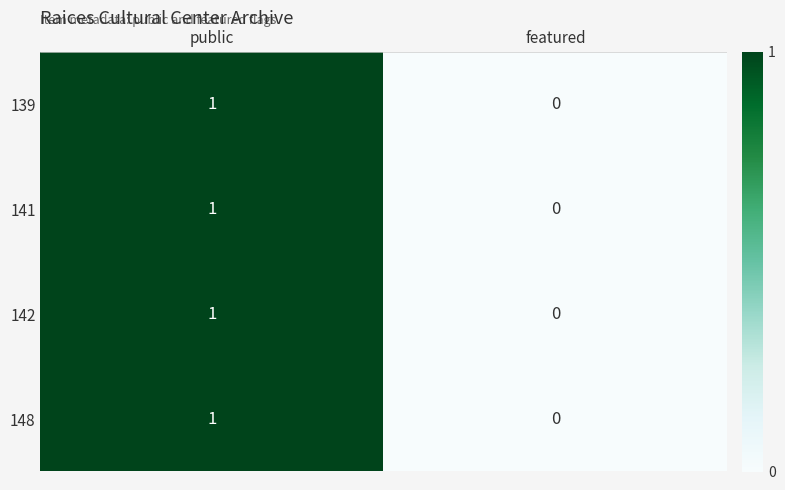

At which category does the chart reach its minimum across all series?

featured